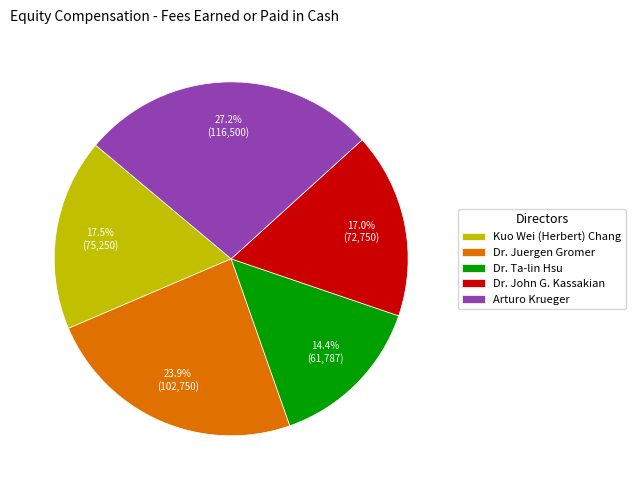

To the nearest percent, what is the average slice percentage?

20%